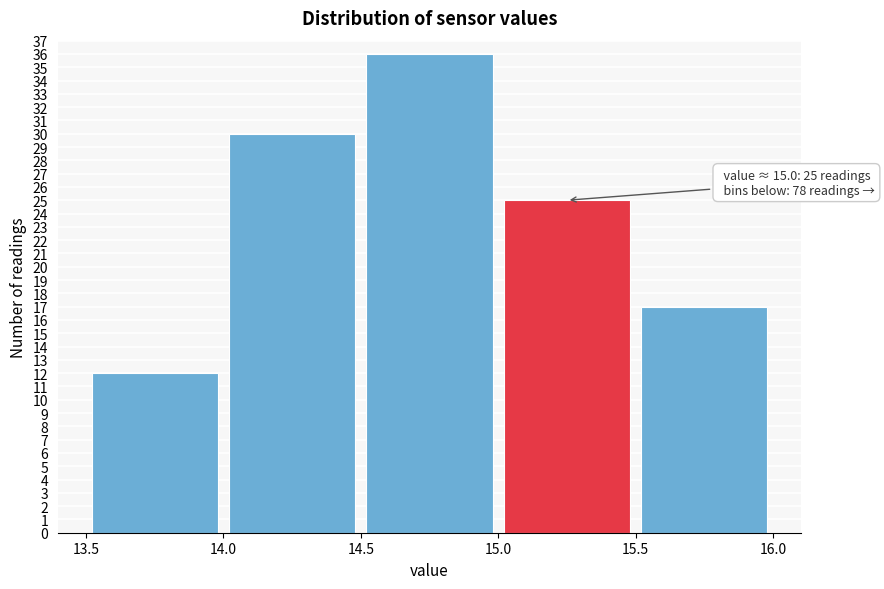

Which range on the x-axis has the tallest bar?

14.5 to 15.0